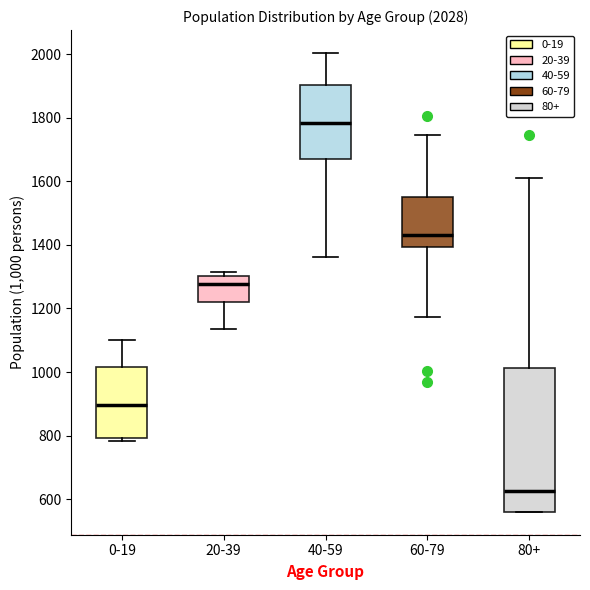

Comparing the boxes themselves (not the whiskers), which one is the tallest?

80+